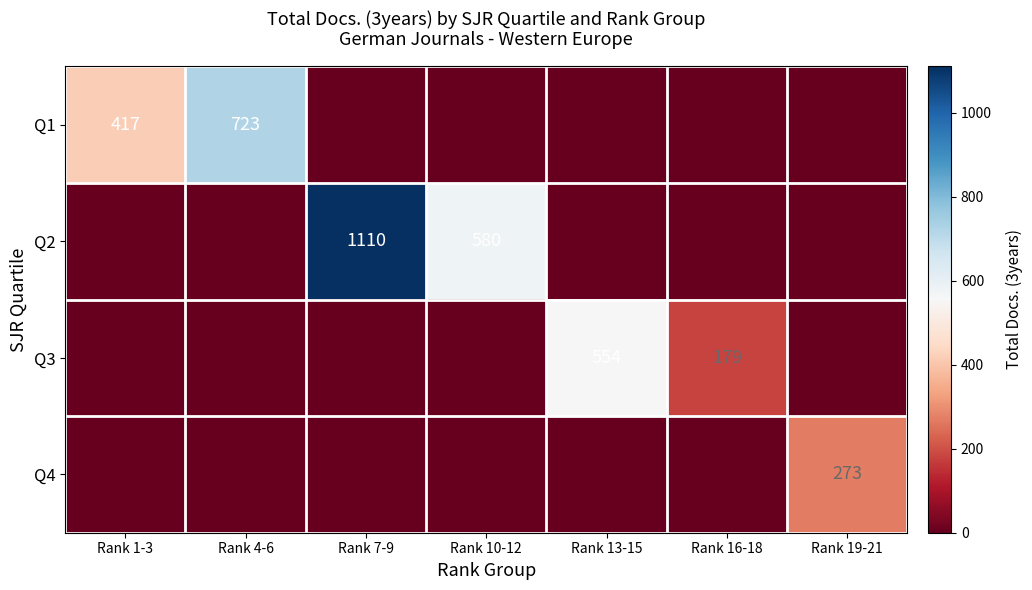

What is the difference between the Q3 values at Rank 16-18 and Rank 13-15?

375